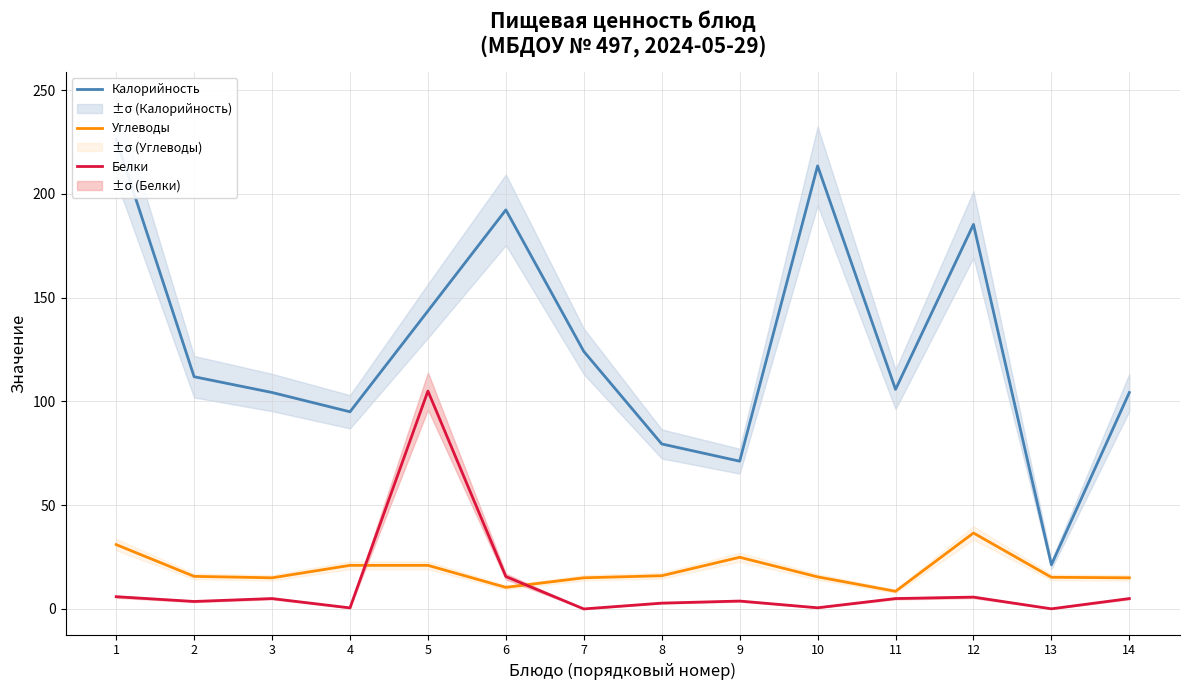

Which category has the highest value across all series?

1